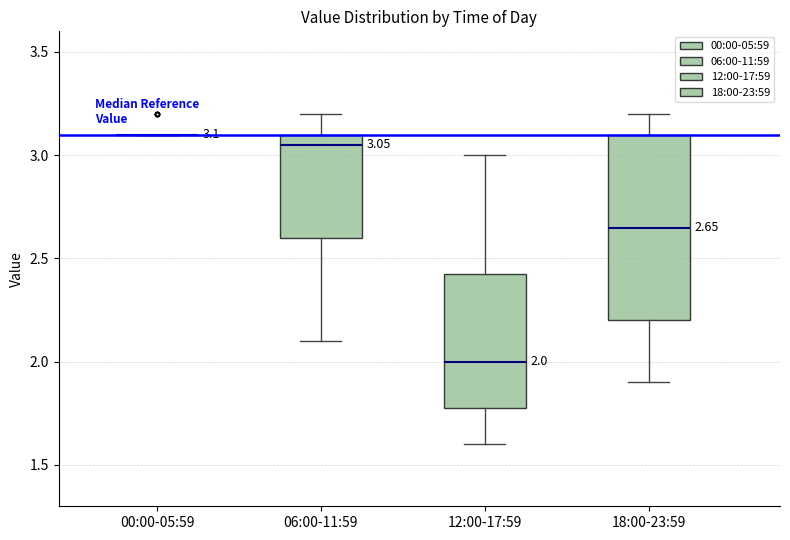

Which box is the tallest, from its lower edge to its upper edge?

18:00-23:59